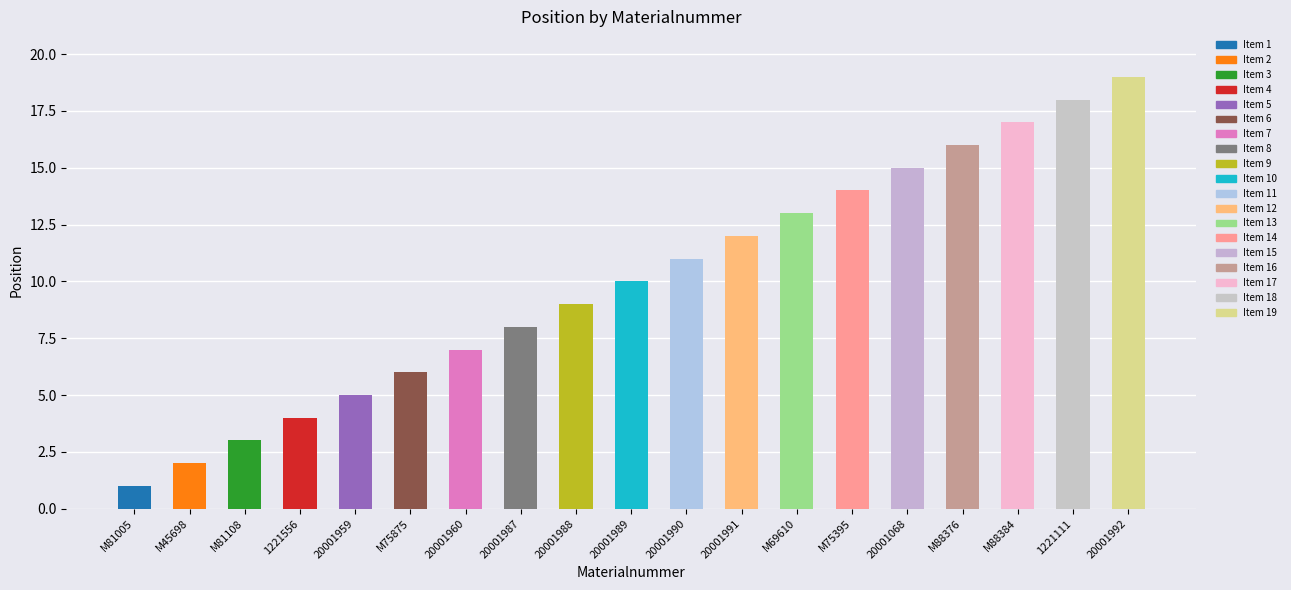

List the labels in order of value, smallest first.

M81005, M45698, M81108, 1221556, 20001959, M75875, 20001960, 20001987, 20001988, 20001989, 20001990, 20001991, M69610, M75395, 20001068, M88376, M88384, 1221111, 20001992